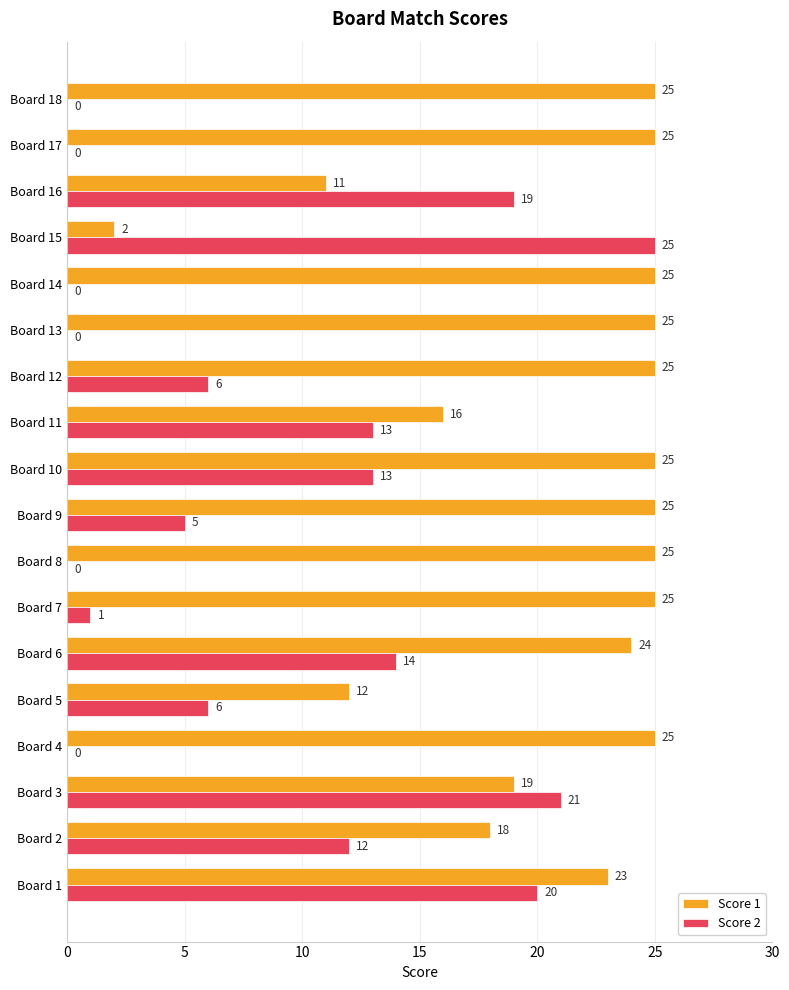

What are all the series names shown in the legend?

Score 1, Score 2